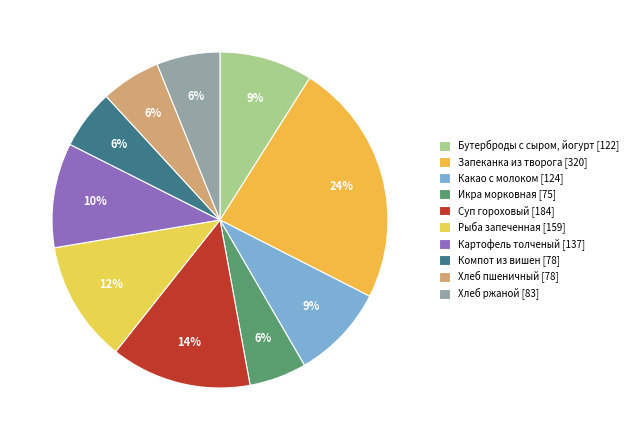

The Хлеб ржаной [83] slice represents 20% of the pie. True or false?

False